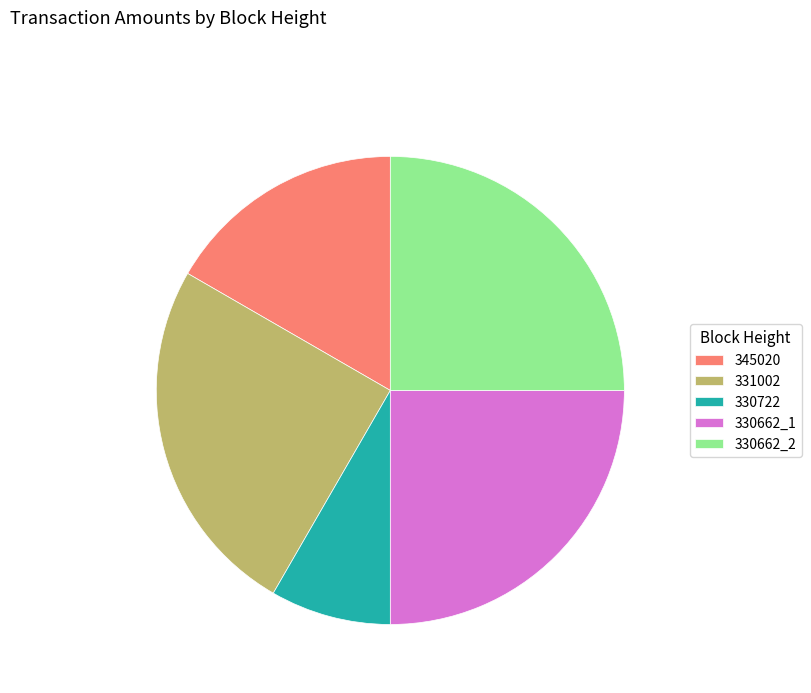

What is the ratio of the value at 330722 to the value at 330662_1?

0.3